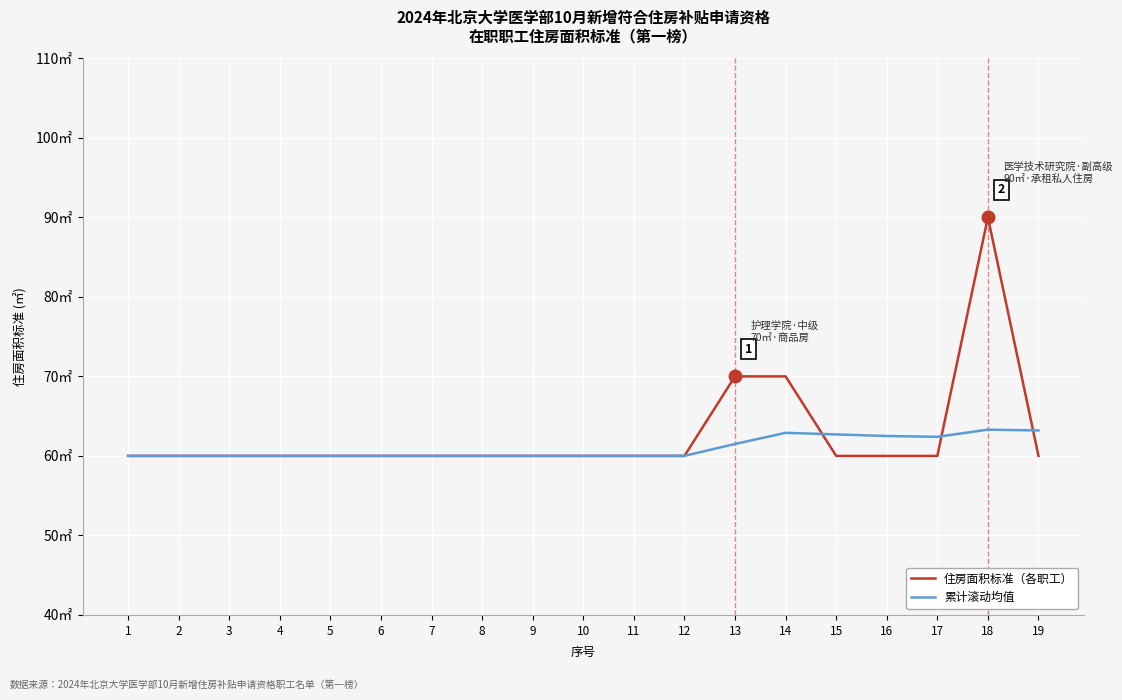

What is the sum of all 累计滚动均值 values?

1158.5